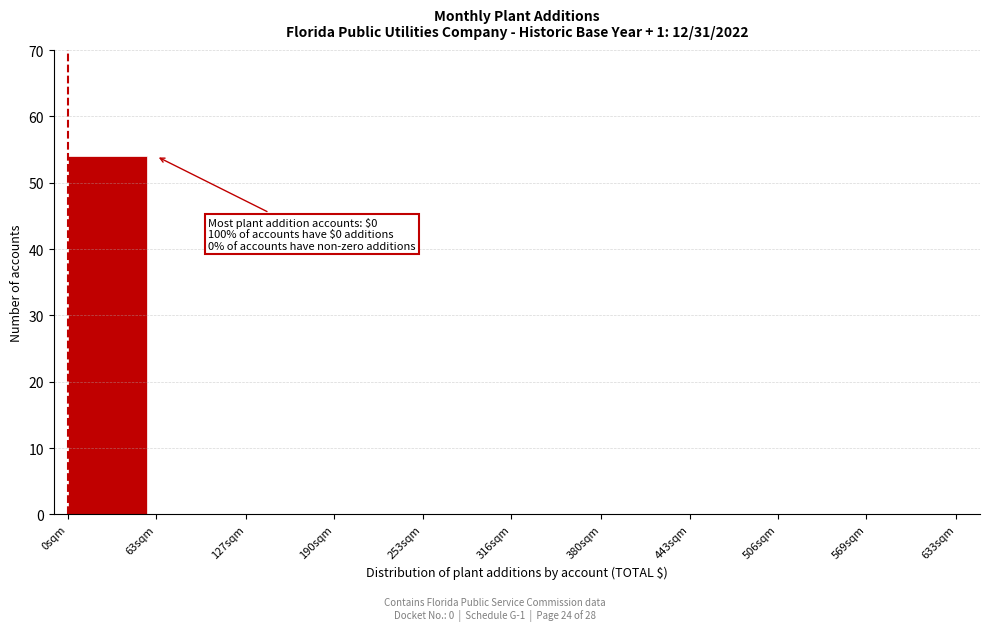

Reading left to right, what are all the values shown in this chart?

0sqm=54	63sqm=0	127sqm=0	190sqm=0	253sqm=0	316sqm=0	380sqm=0	443sqm=0	506sqm=0	569sqm=0